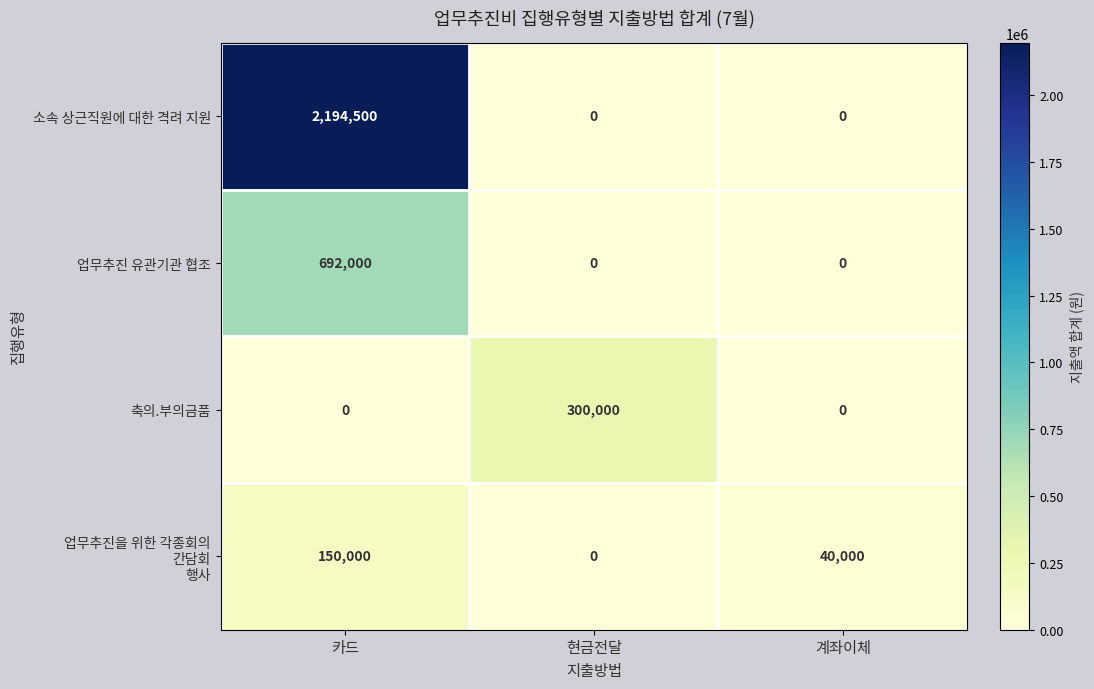

What is the difference between the maximum and minimum values in the 소속 상근직원에 대한 격려 지원 series?

2194500